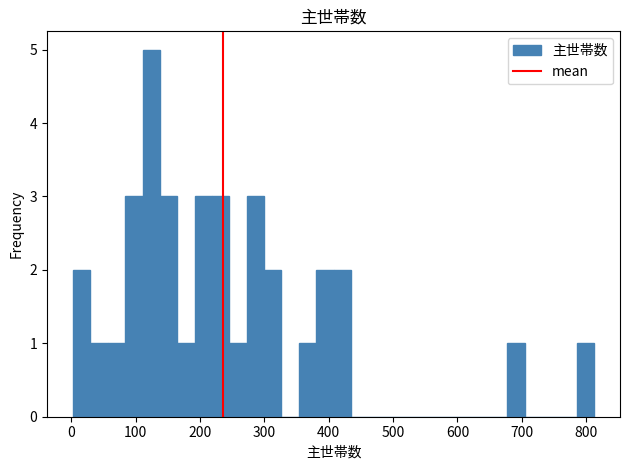

Around what value on the x-axis is the tallest bar? Give the approximate position of its centre, as read against the axis.

120